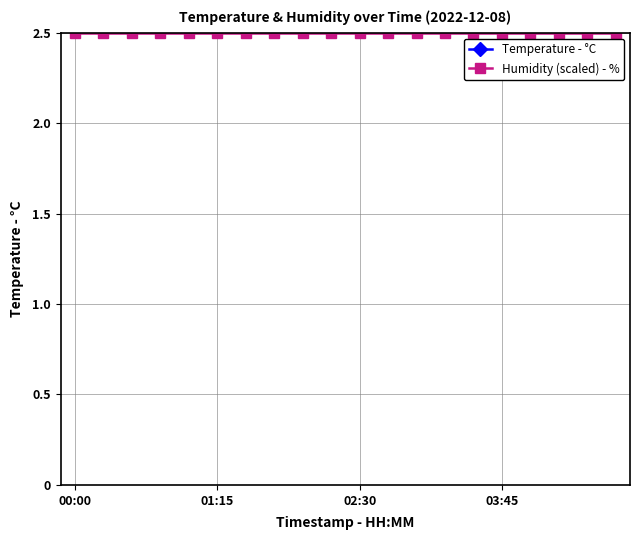

What is the sum of the Temperature - °C values at 8 and 10?

8.0